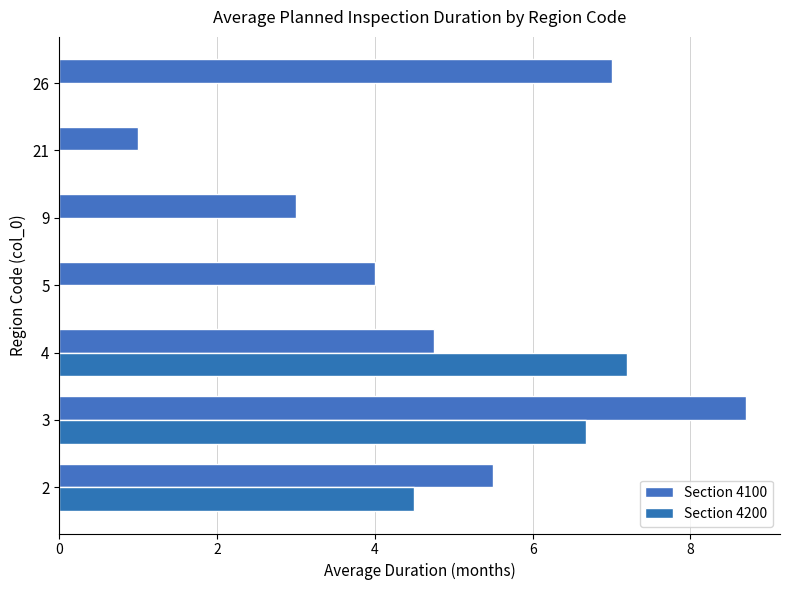

Which has a higher value, 4 or 2?

2